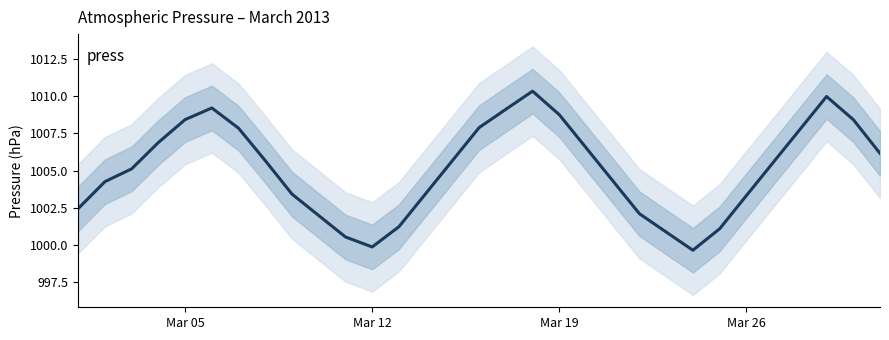

True or false: the data has more than 0 interior local peaks.

True